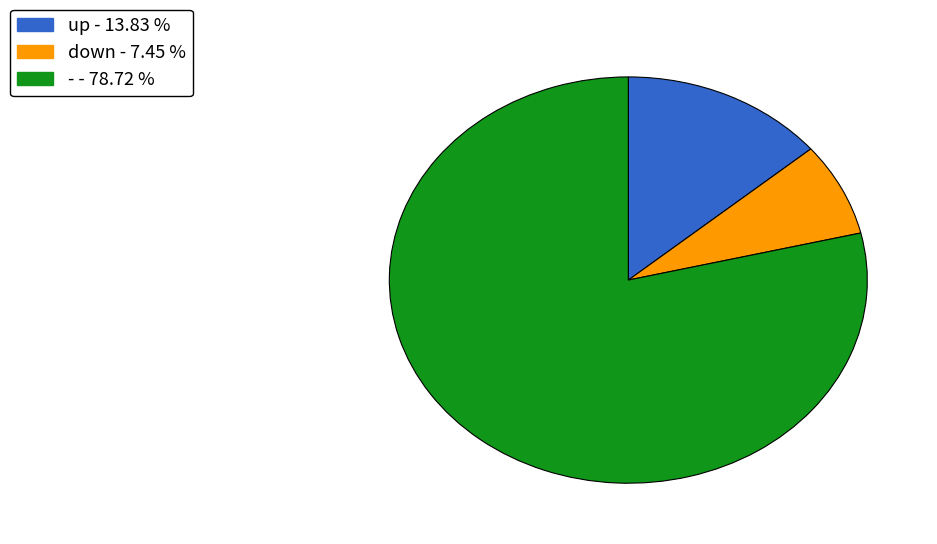

Rank the categories by value from lowest to highest.

down, up, -